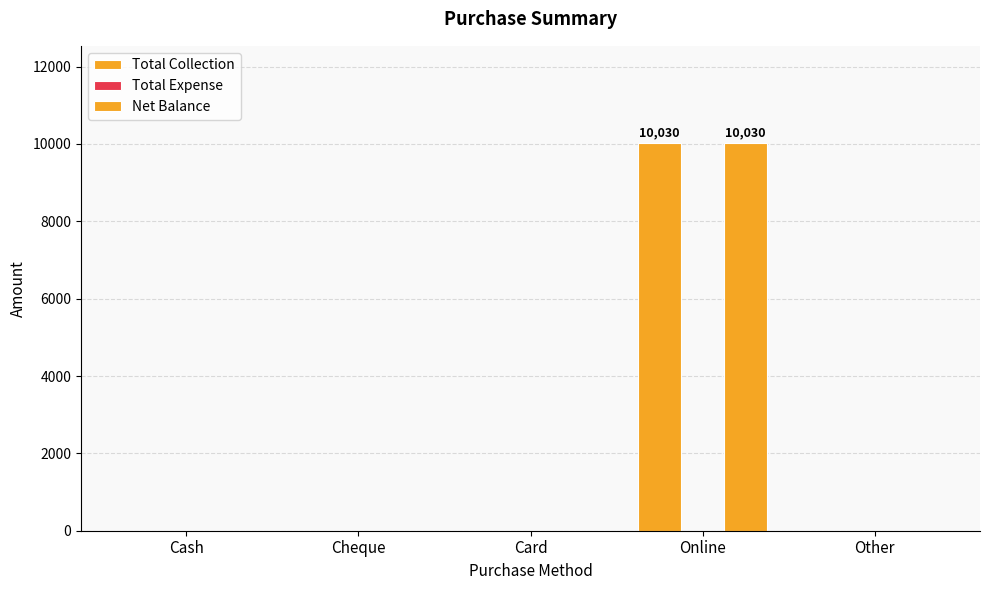

Rank the series at Other from lowest to highest value.

Total Collection, Total Expense, Net Balance